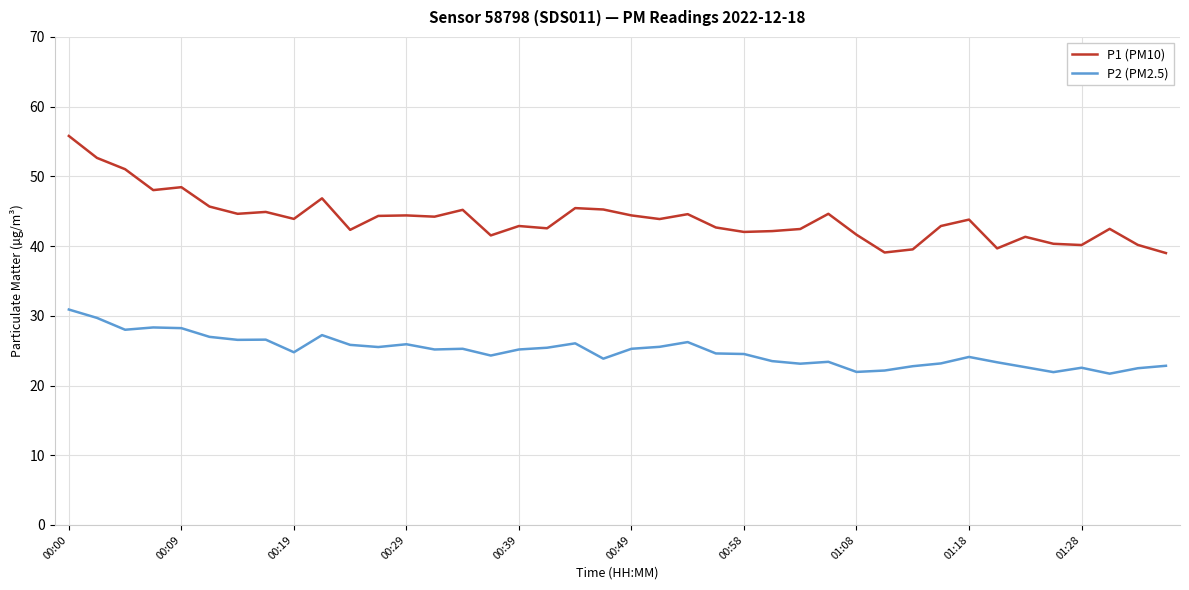

True or false: P2 (PM2.5) has more than 1 interior local peaks.

True